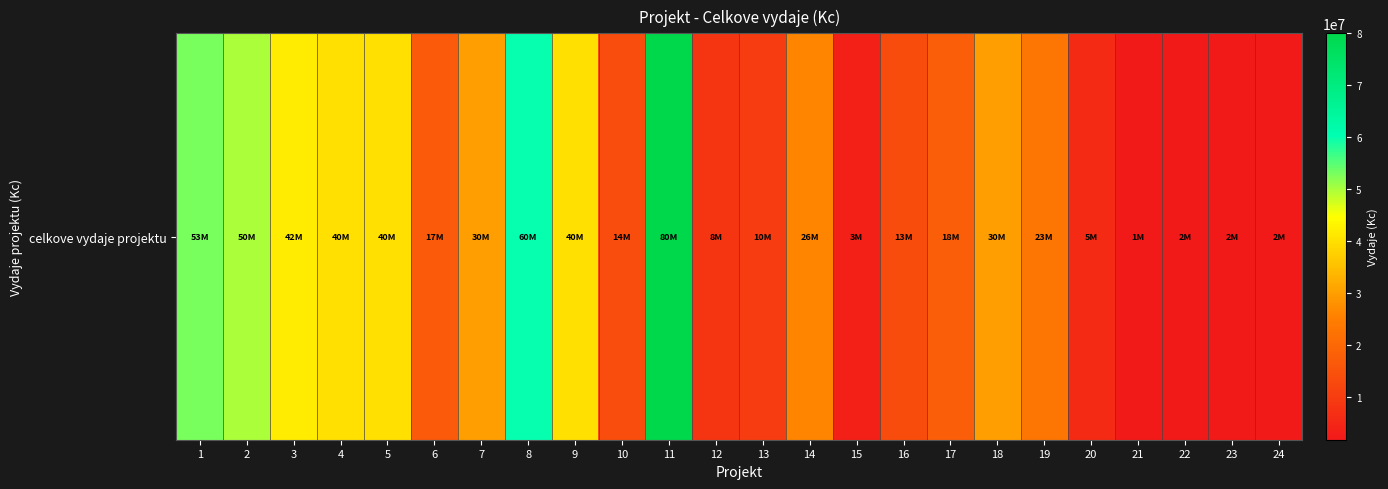

Reading left to right, transcribe all the data shown in this chart.

1=53000000	2=50000000	3=42000000	4=40000000	5=40000000	6=17000000	7=30000000	8=60000000	9=40000000	10=14000000	11=80000000	12=8300000	13=10000000	14=26000000	15=3600000	16=13673000	17=18000000	18=30000000	19=23000000	20=5950000	21=1820000	22=2000000	23=2000000	24=2230000